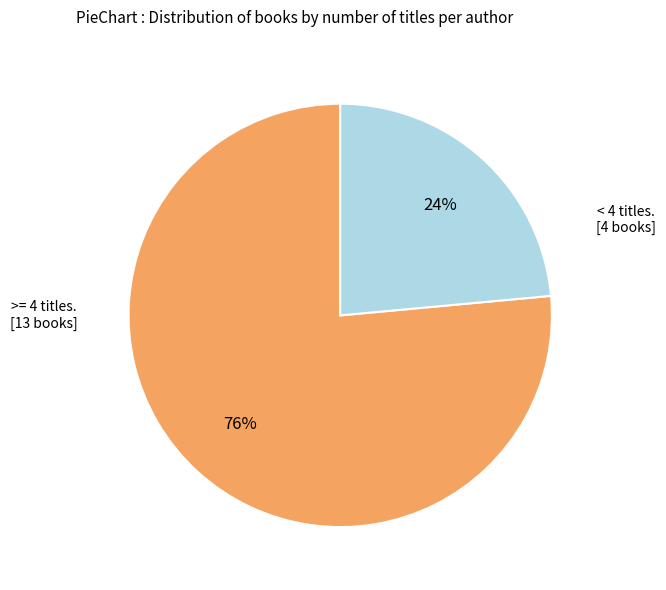

How many segments does this pie chart have?

2